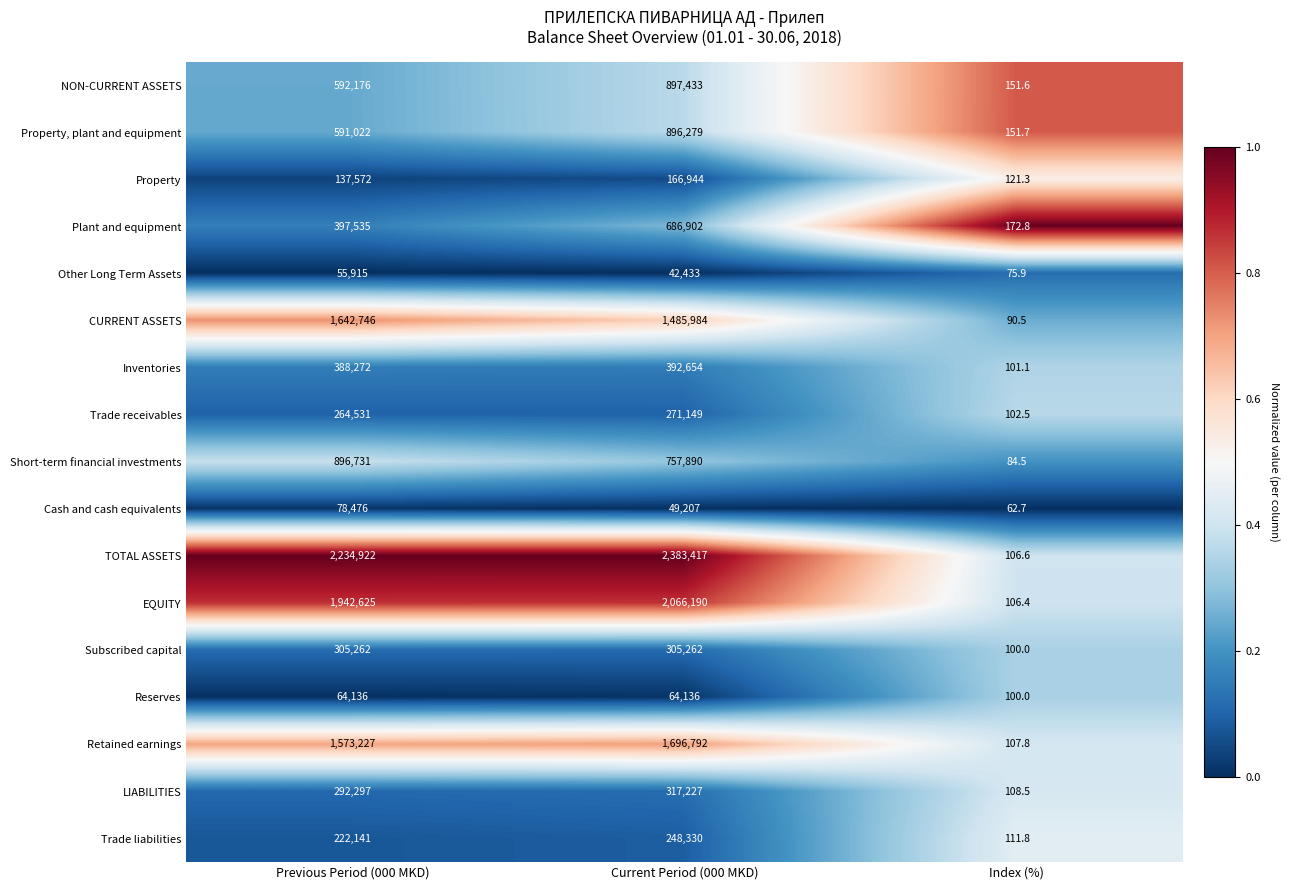

What is the total value across all series at Current Period (000 MKD)?

12728229.0